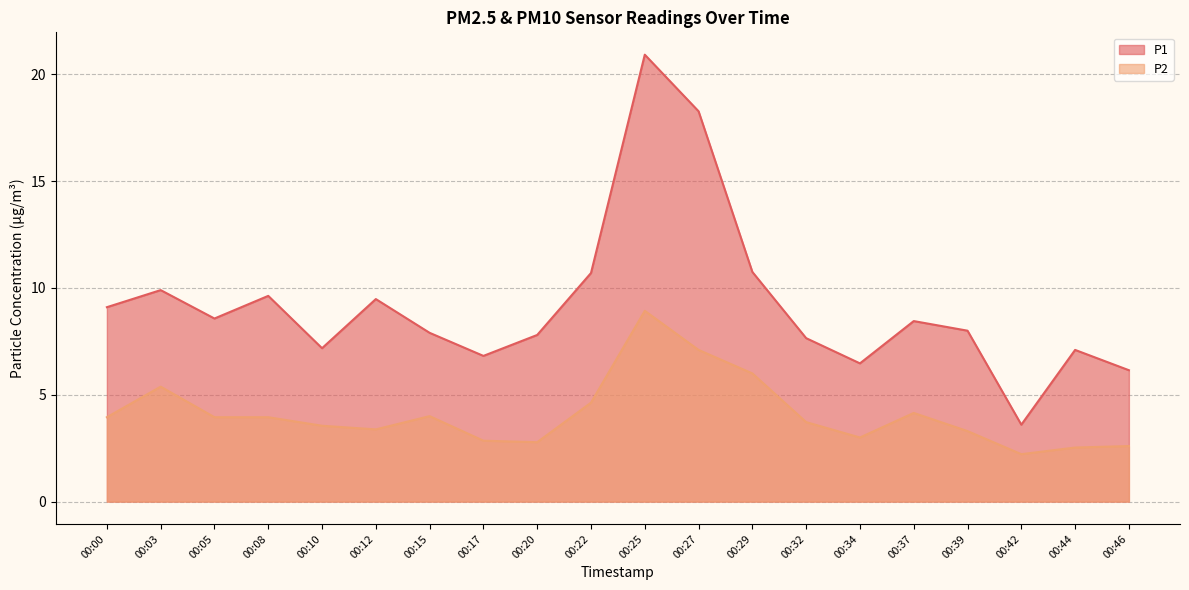

What is the sum of the P2 values at 00:25 and 00:08?

12.9